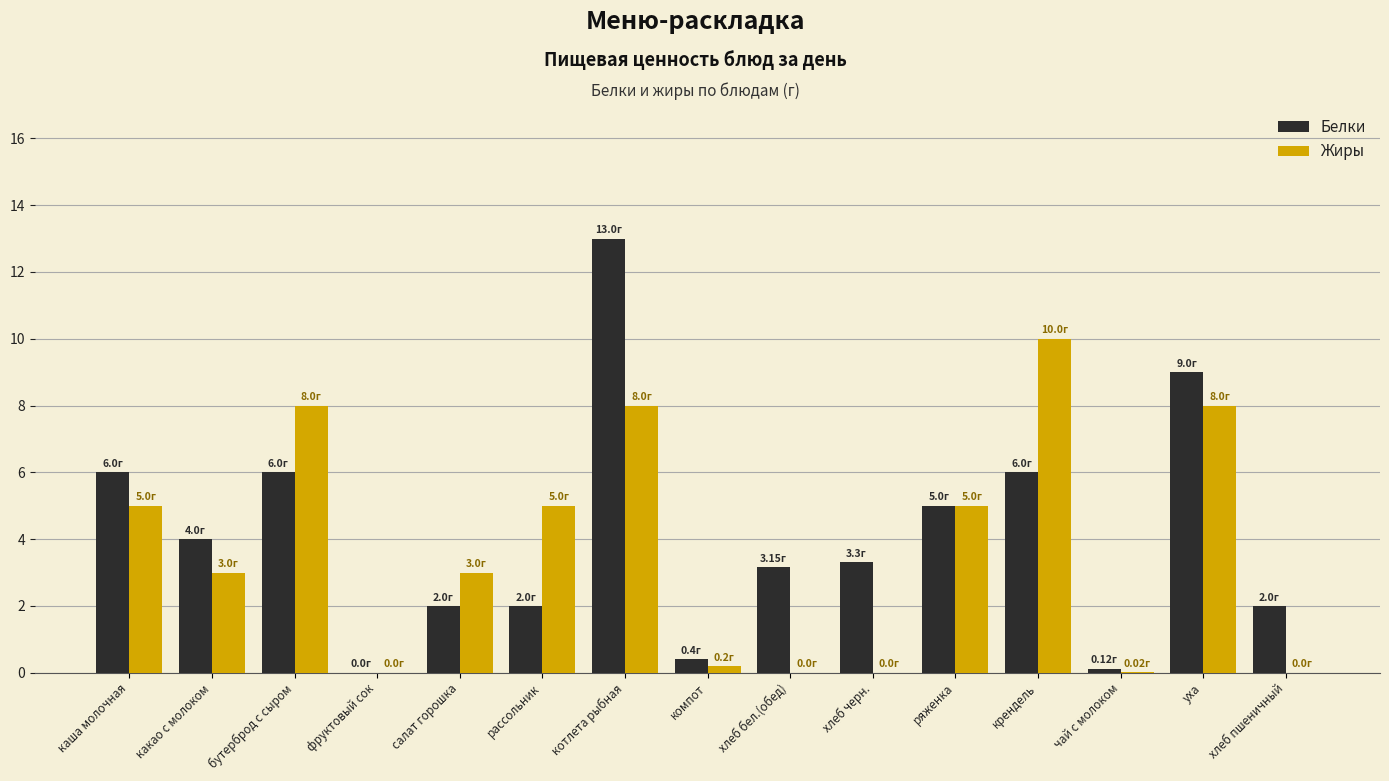

At which category is the sum across all series the highest?

котлета рыбная